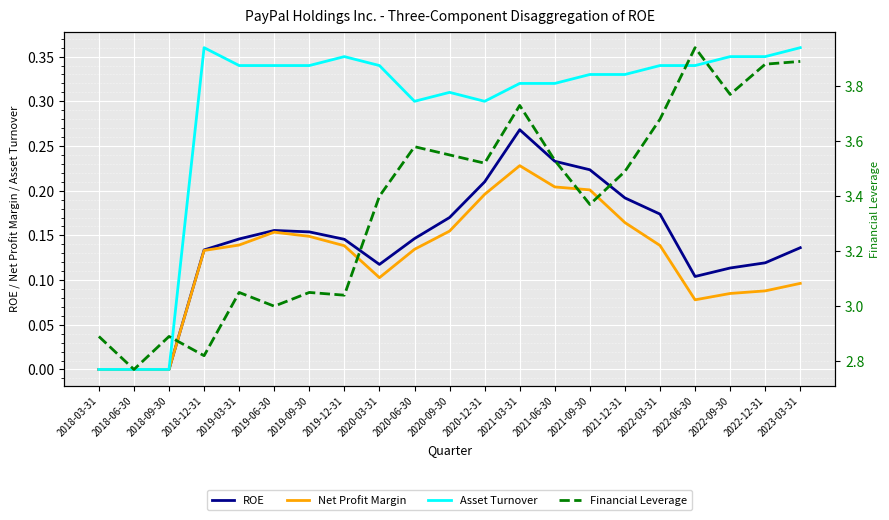

True or false: Asset Turnover and Net Profit Margin intersect in this chart.

False